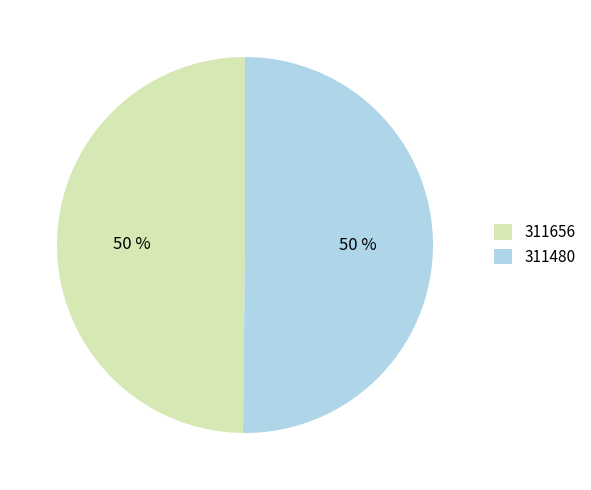

Count the number of slices in the pie.

2